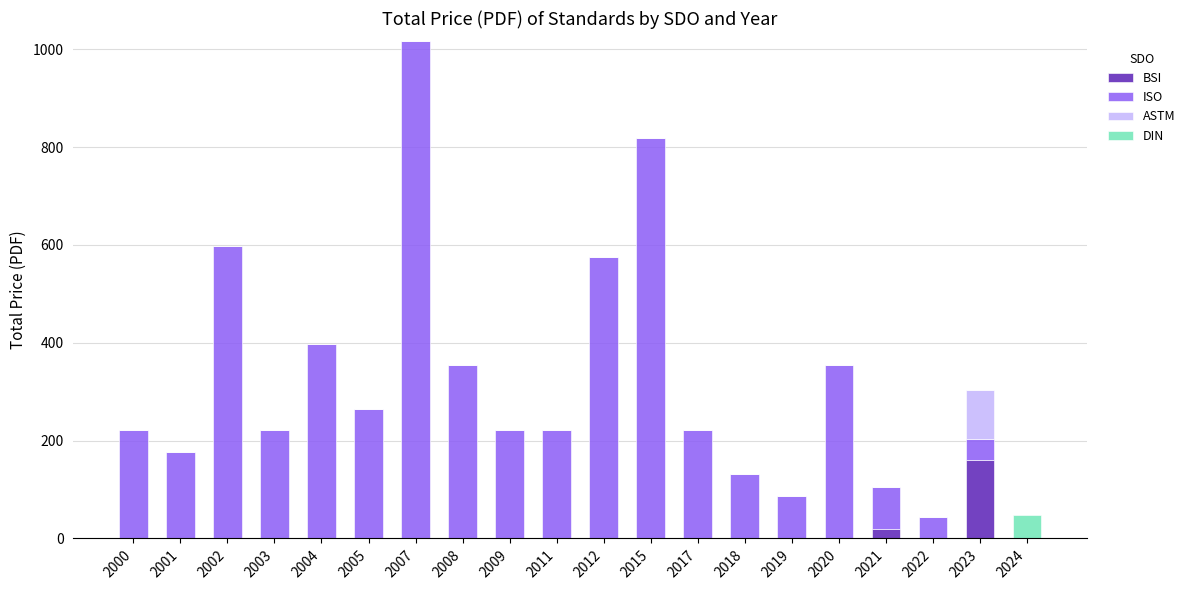

At which category is the sum across all series the highest?

2007